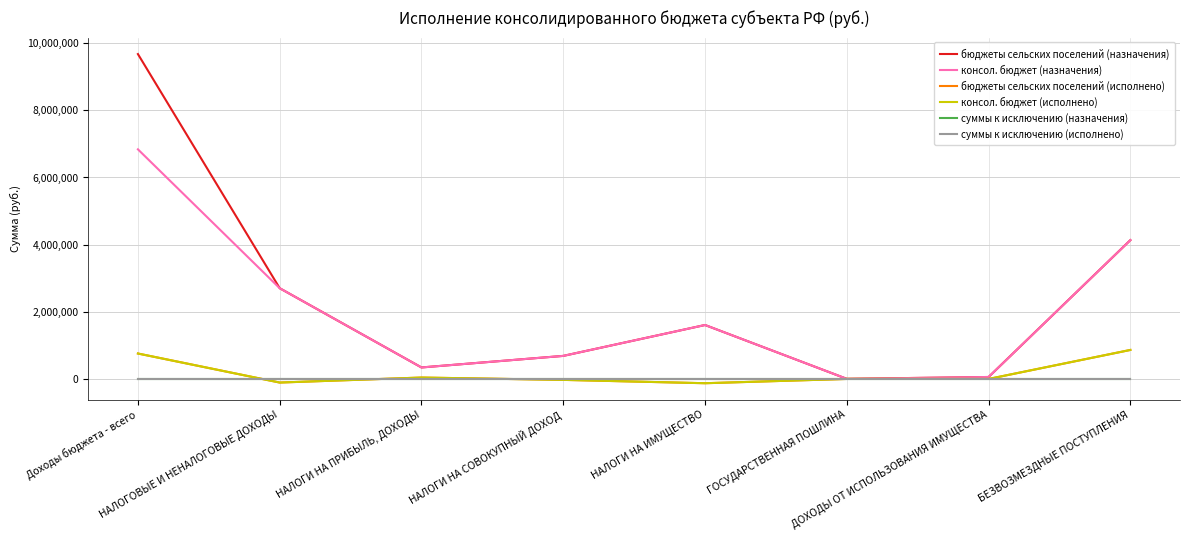

Does the chart display data point markers on the line(s)?

No